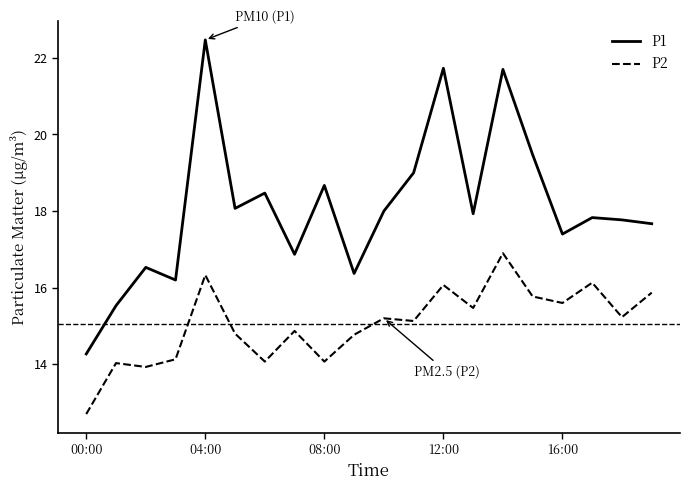

What are all the series names shown in the legend?

P1, P2